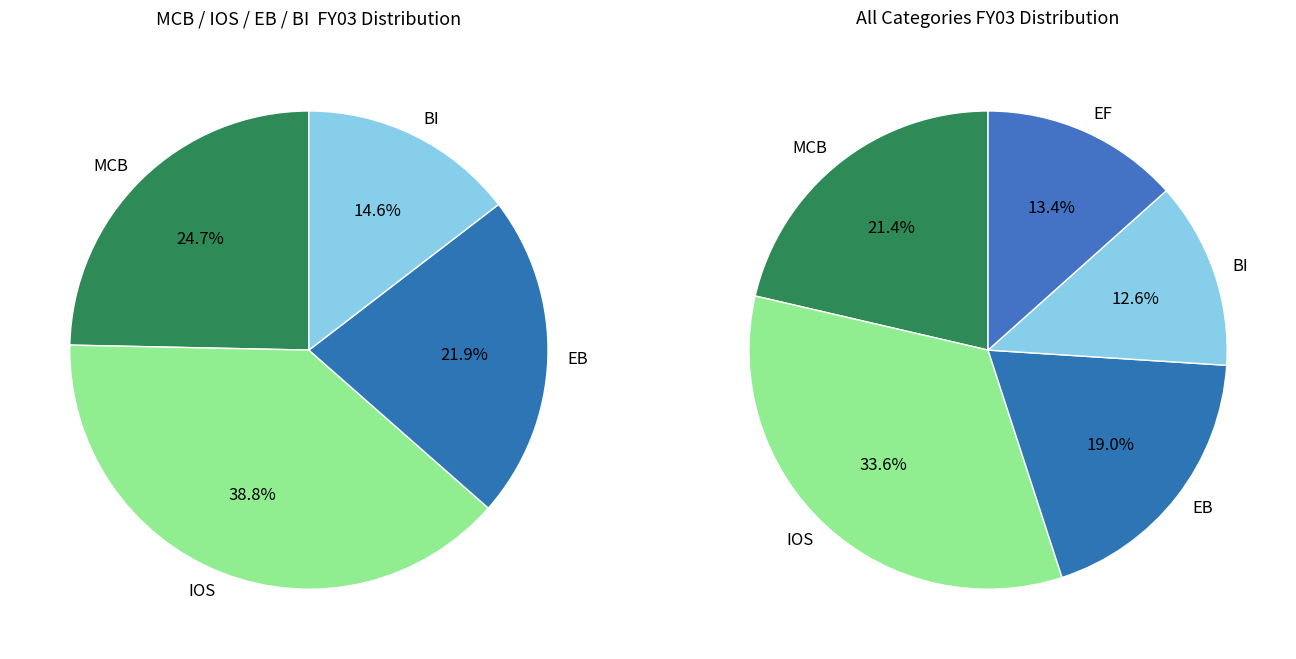

How many slices are in this pie chart?

5